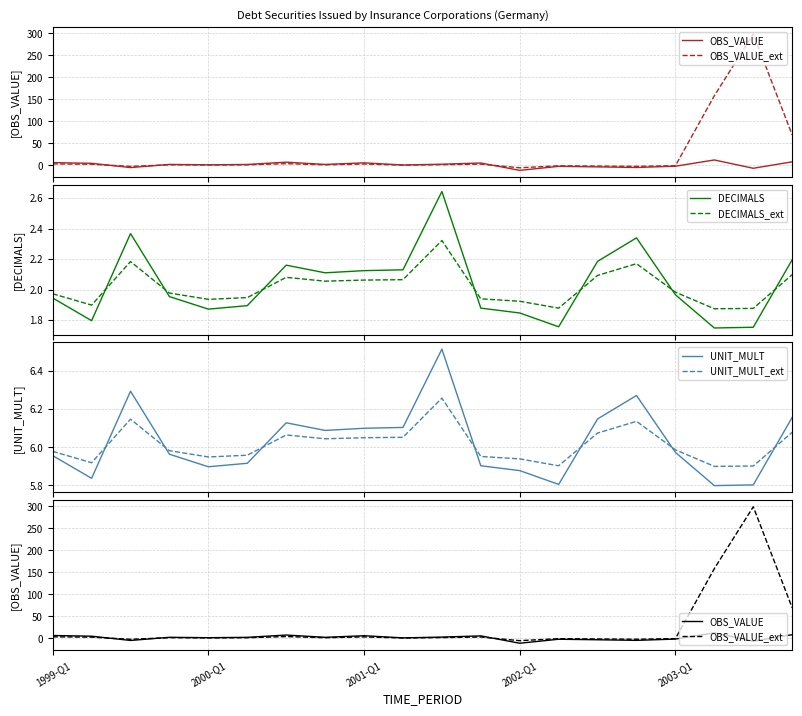

The value of DECIMALS at 7 is 2.1. True or false?

True